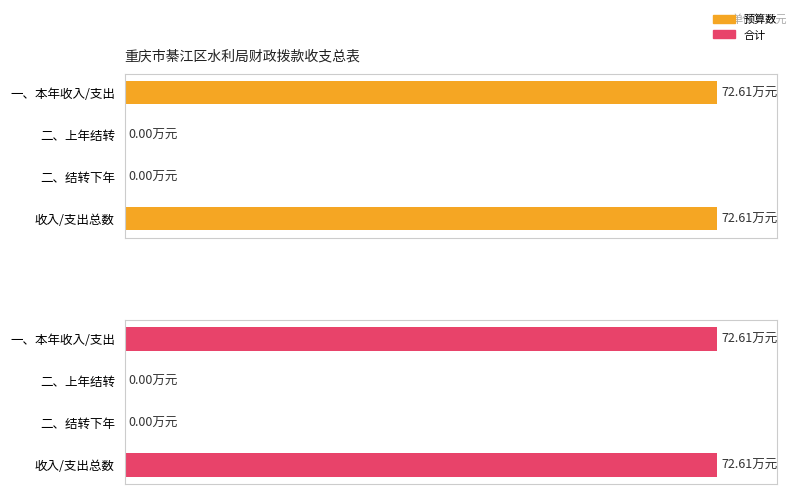

What is the value of the 预算数 bar at the 1st from the left?

72.6